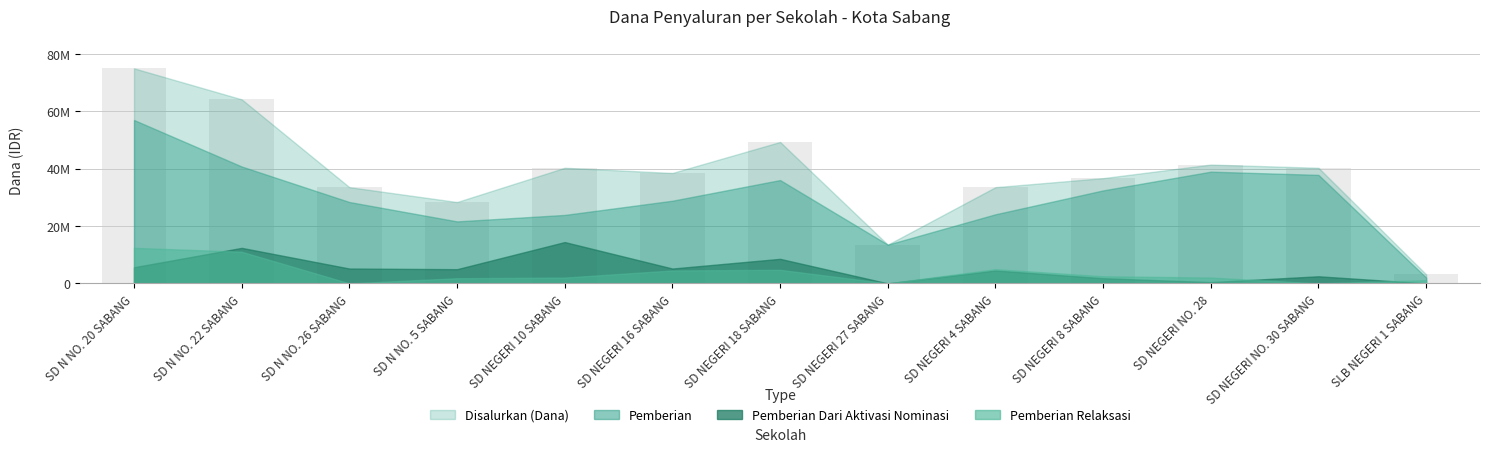

What is the label of the 12th bar from the left?

SD NEGERI NO. 30 SABANG